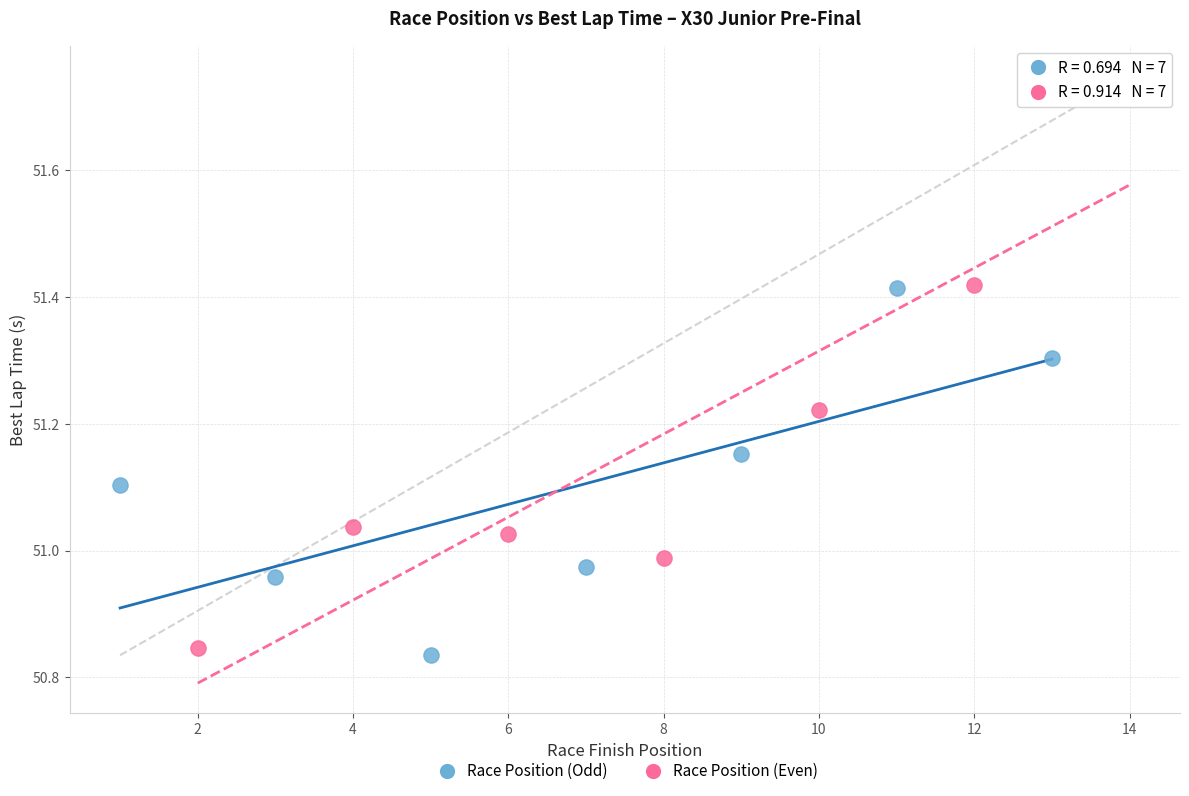

Which series contains the highest Y value?

Race Position (Even)